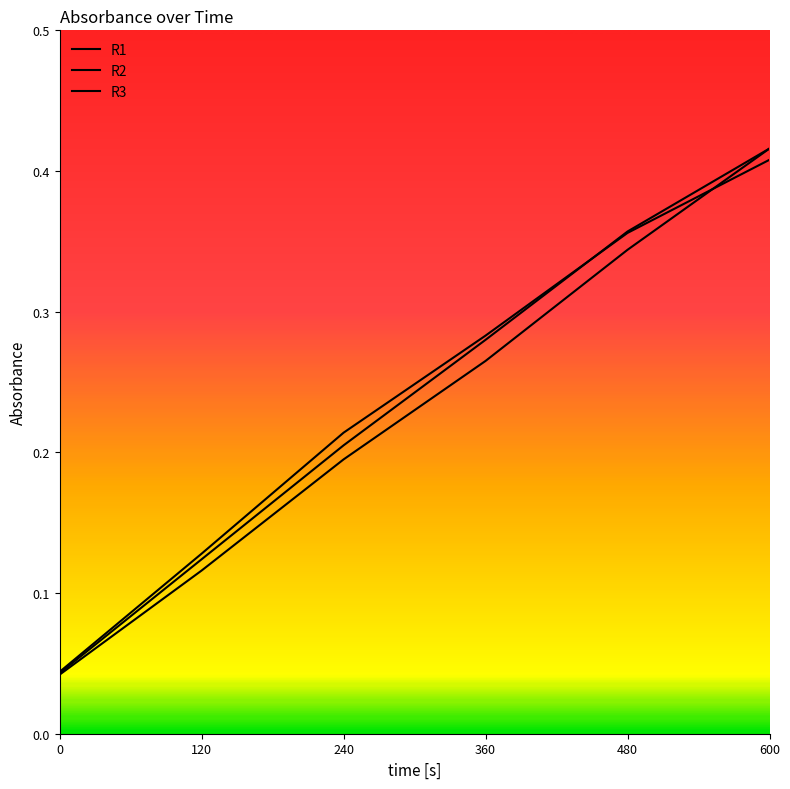

Between 0 and 120, which series saw the biggest shift?

R3